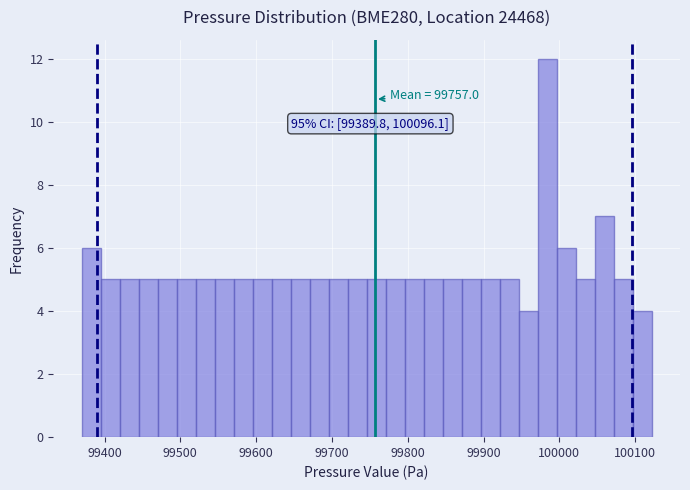

Read against the x-axis, roughly where is the centre of the tallest bar?

99980